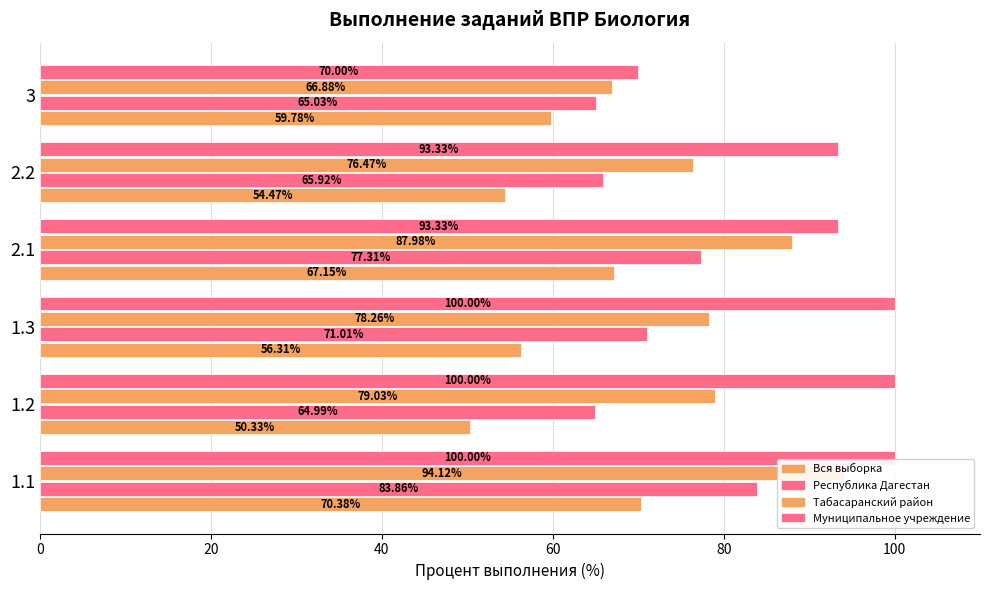

What is the average value of the Республика Дагестан series?

71.4